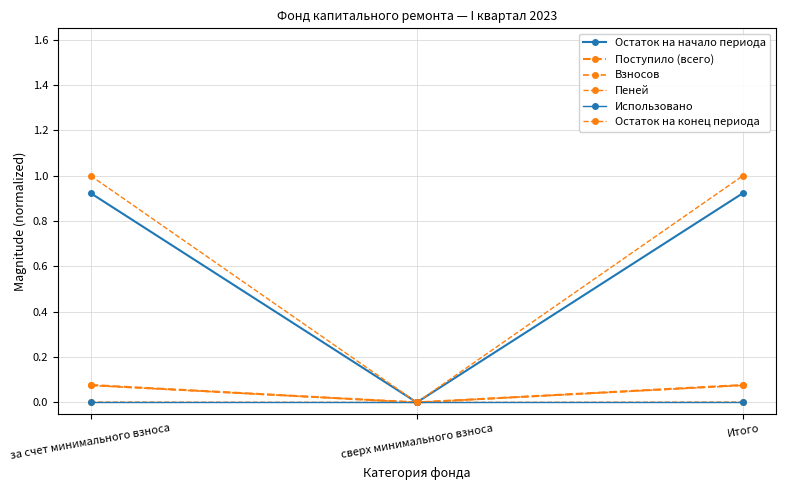

Does the chart have visible grid lines?

Yes